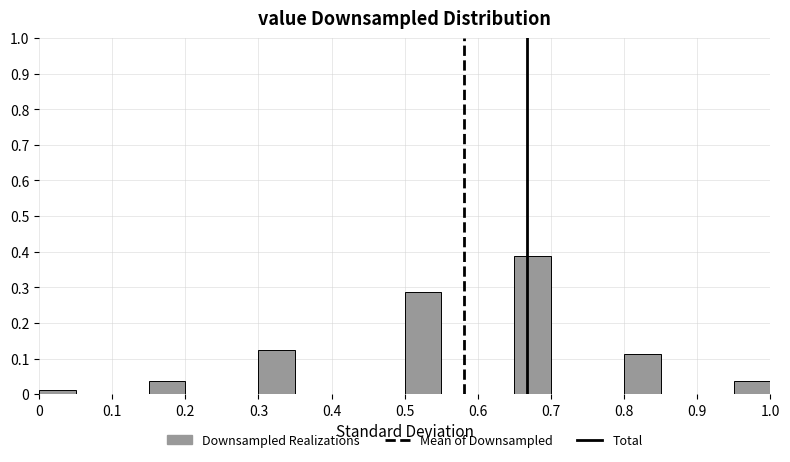

Reading left to right, transcribe this chart: for each bar, give the range it covers on the x-axis and its height. The values are not printed on the chart, so give them approximately, as read against the axis.

0.00 to 0.05: 0.01
0.05 to 0.10: 0
0.10 to 0.15: 0
0.15 to 0.20: 0.04
0.20 to 0.25: 0
0.25 to 0.30: 0
0.30 to 0.35: 0.13
0.35 to 0.40: 0
0.40 to 0.45: 0
0.45 to 0.50: 0
0.50 to 0.55: 0.29
0.55 to 0.60: 0
0.60 to 0.65: 0
0.65 to 0.70: 0.39
0.70 to 0.75: 0
0.75 to 0.80: 0
0.80 to 0.85: 0.11
0.85 to 0.90: 0
0.90 to 0.95: 0
0.95 to 1.00: 0.04